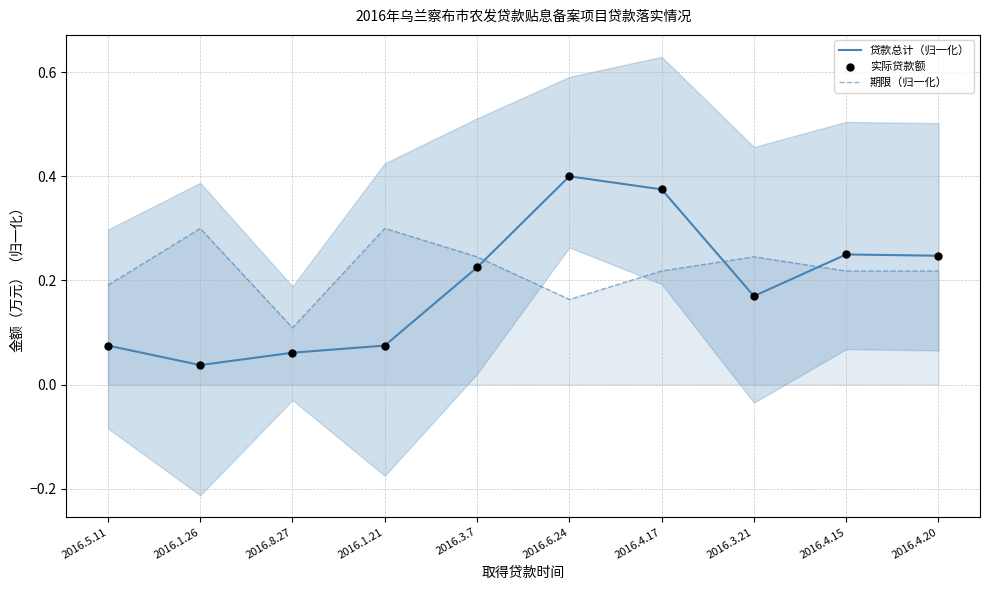

Which series contains the highest Y value?

贷款总计（归一化）